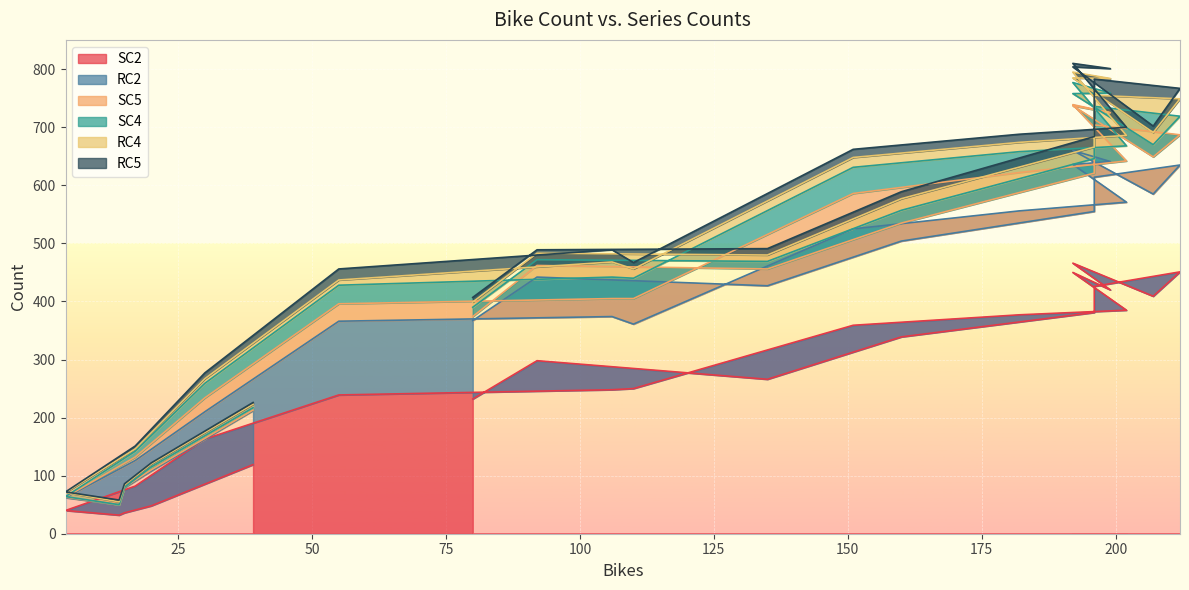

What is the average value of the SC2 series?

272